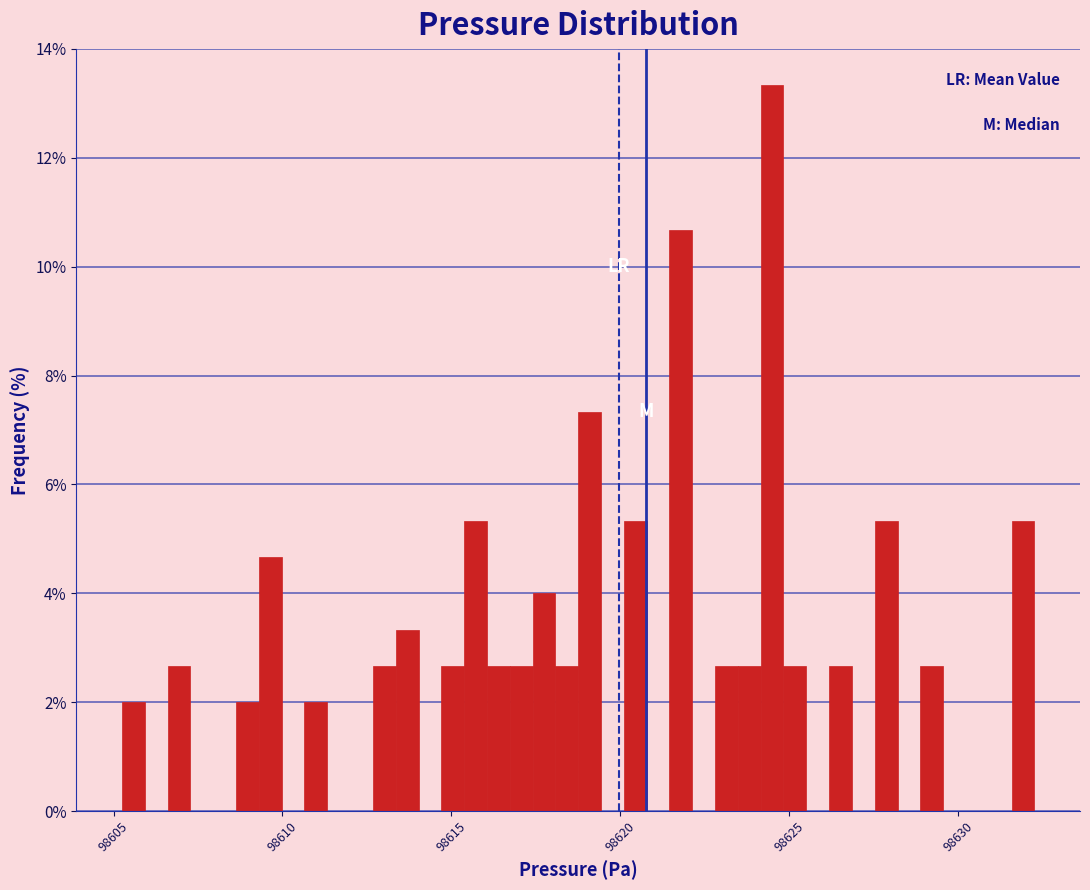

Read against the x-axis, roughly where is the centre of the tallest bar?

98624.5